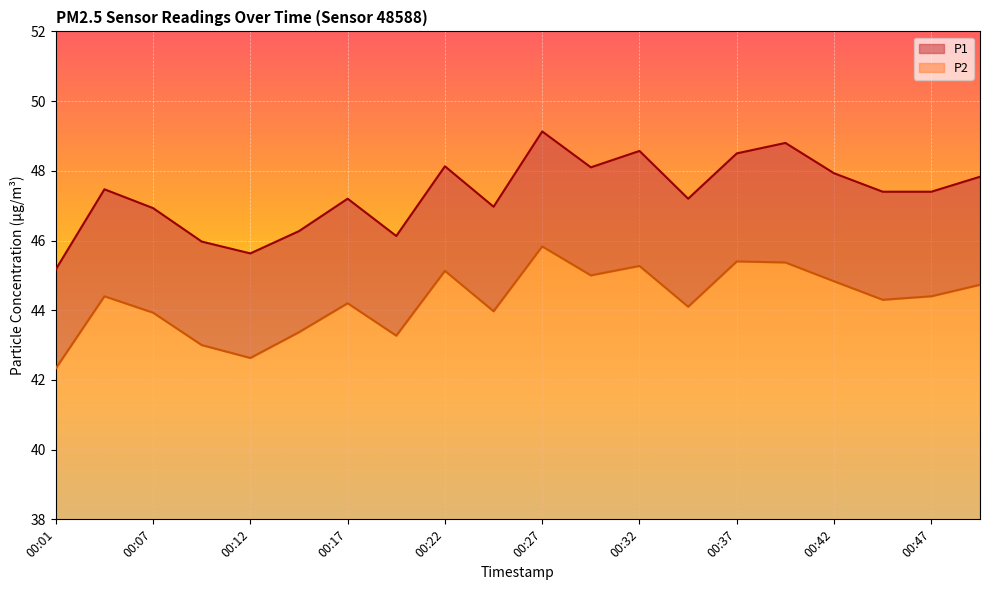

Reading left to right, extract all data points from this chart.

P1: 00:01=45.2	00:04=47.5	00:07=46.9	00:09=46.0	00:12=45.6	00:14=46.3	00:17=47.2	00:19=46.1	00:22=48.1	00:24=47.0	00:27=49.1	00:29=48.1	00:32=48.6	00:35=47.2	00:37=48.5	00:40=48.8	00:42=47.9	00:45=47.4	00:47=47.4	00:50=47.8
P2: 00:01=42.3	00:04=44.4	00:07=43.9	00:09=43.0	00:12=42.6	00:14=43.4	00:17=44.2	00:19=43.3	00:22=45.1	00:24=44.0	00:27=45.8	00:29=45.0	00:32=45.3	00:35=44.1	00:37=45.4	00:40=45.4	00:42=44.8	00:45=44.3	00:47=44.4	00:50=44.7